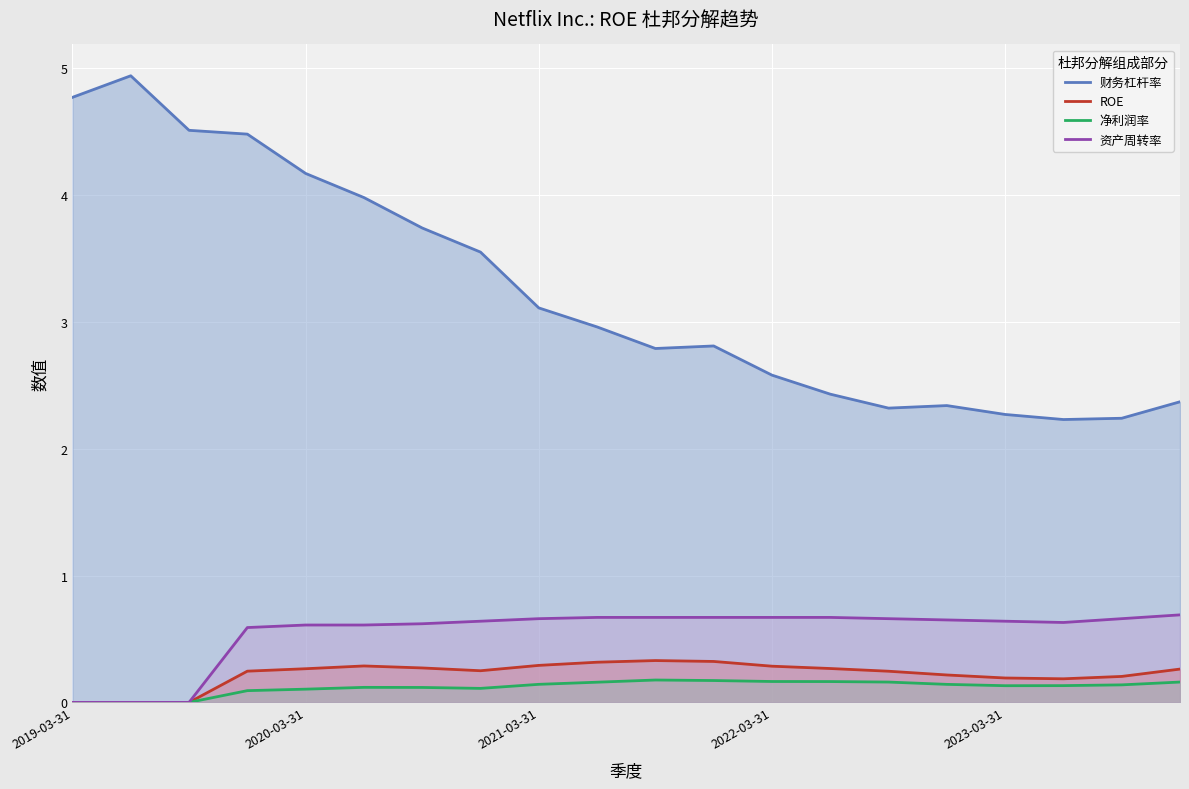

True or false: 资产周转率 and 财务杠杆率 intersect in this chart.

False